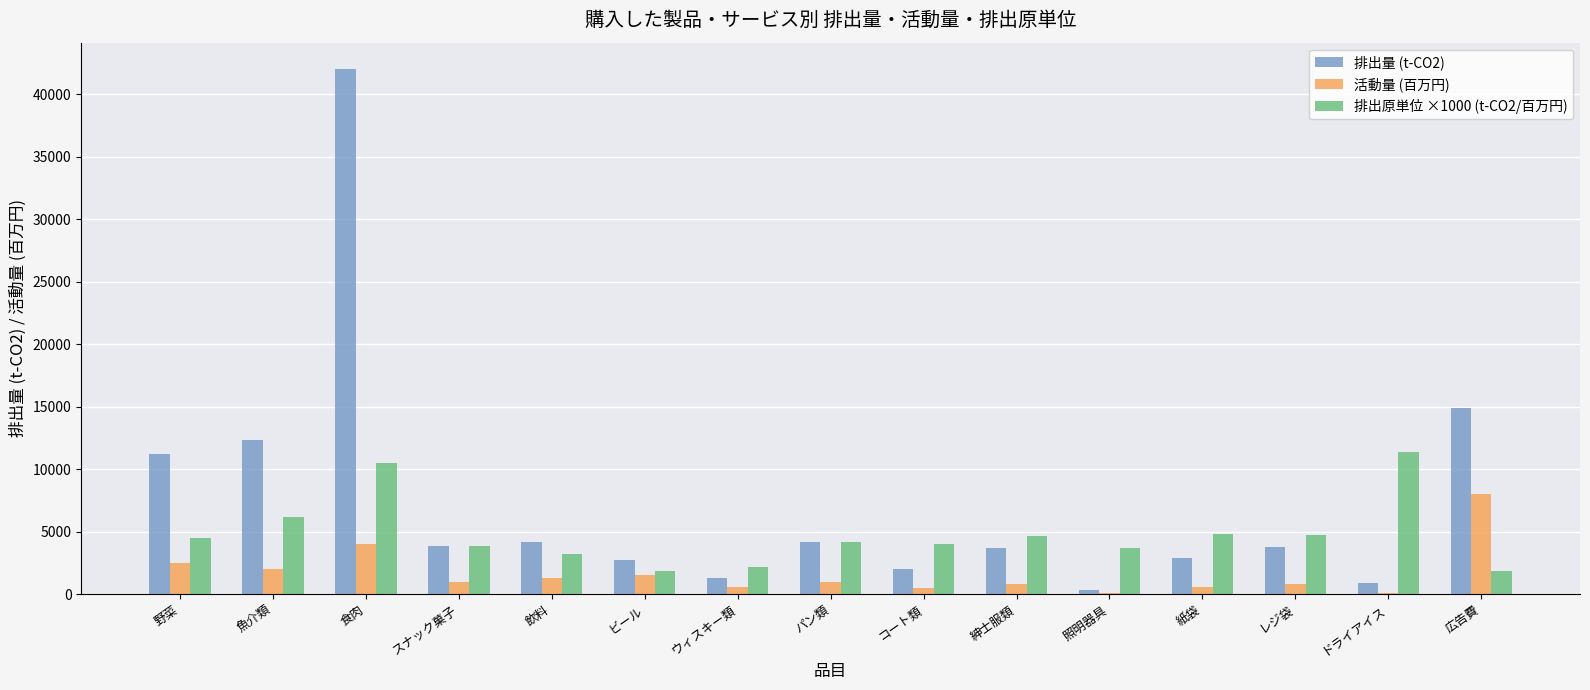

How many series are shown in this chart?

3